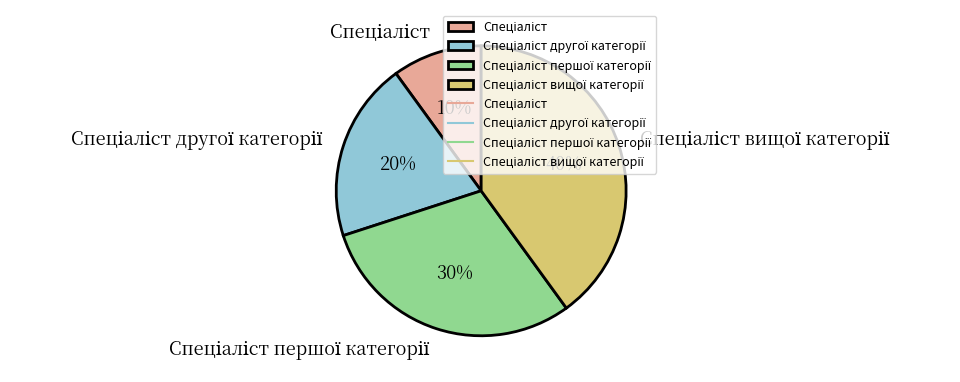

Is there any slice that represents more than half of the pie?

No